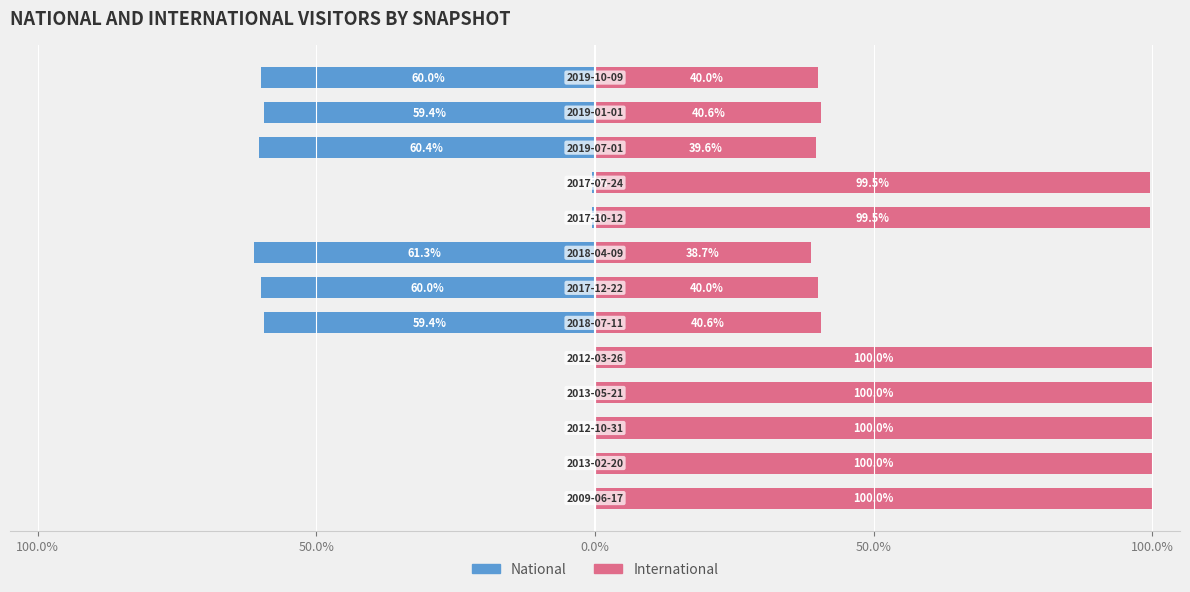

At how many categories does at least one series exceed 99?

7